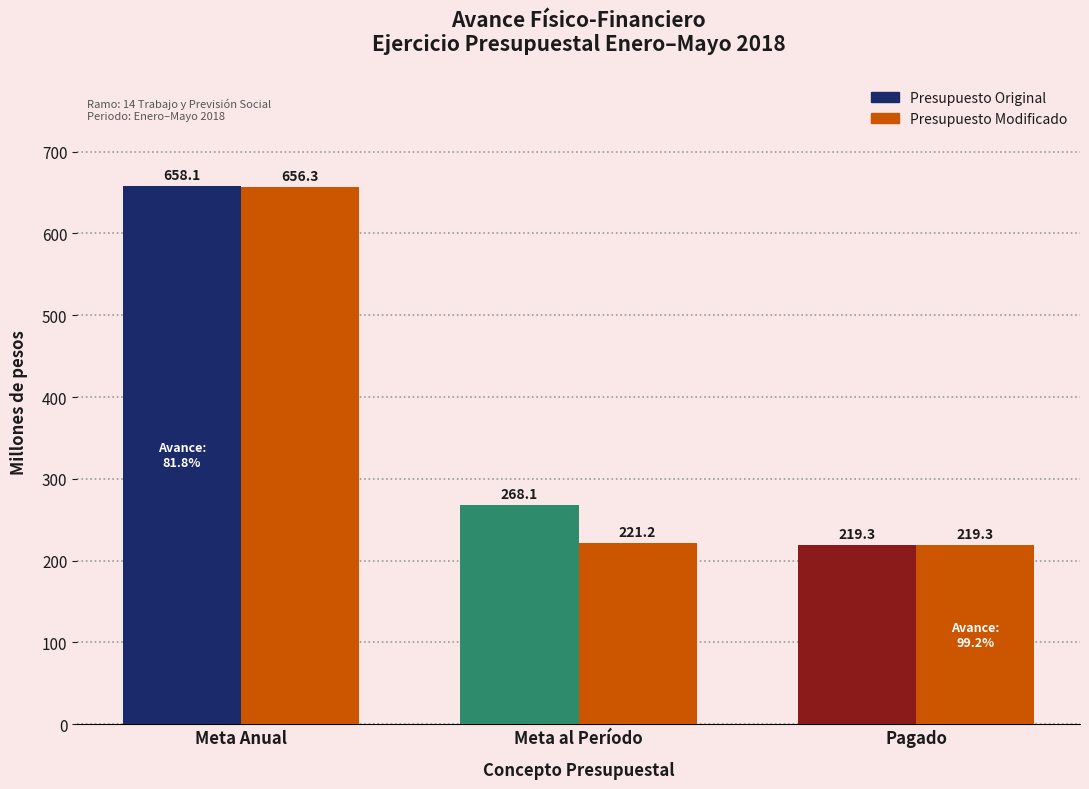

What is the highest value of the Presupuesto Original series?

658.1